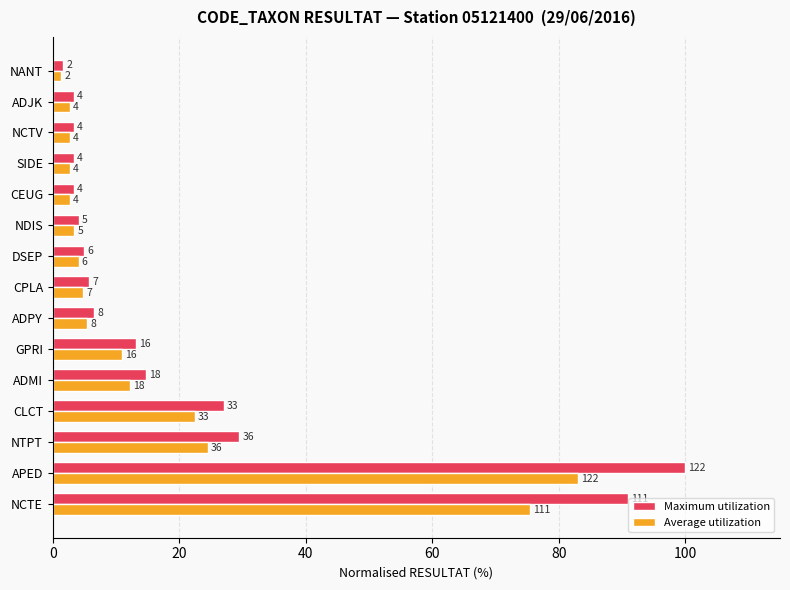

Rank the series by their maximum value, from lowest to highest.

Average utilization, Maximum utilization